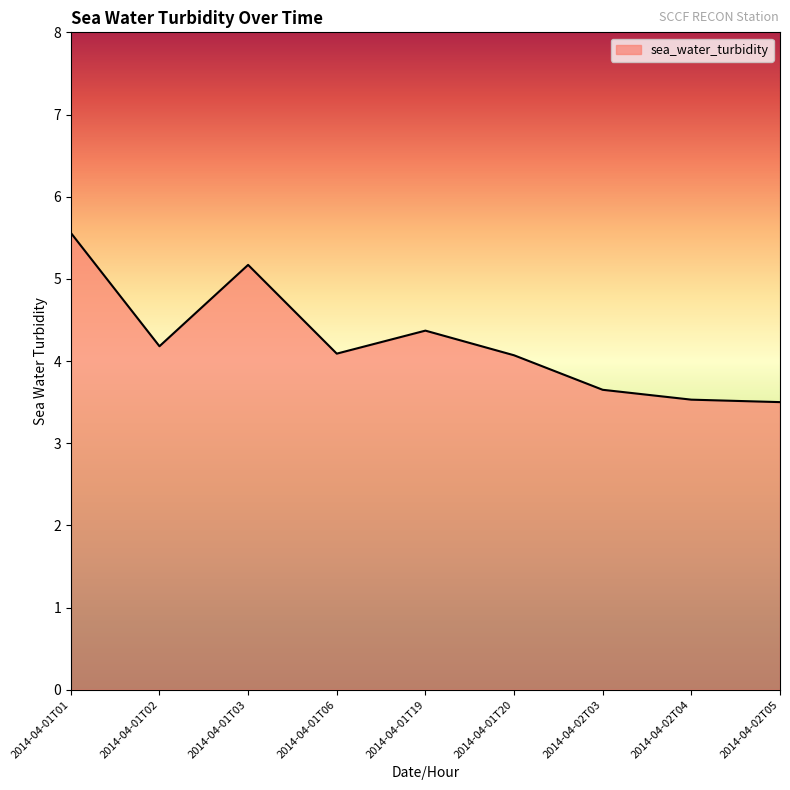

Does the chart have visible grid lines?

No